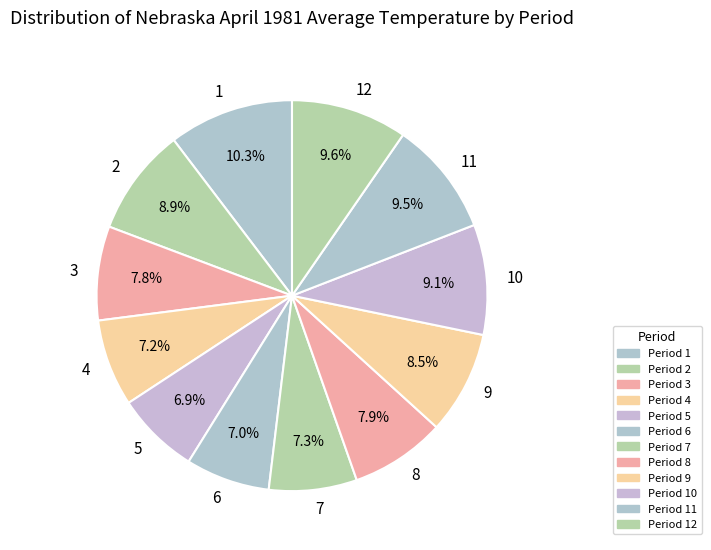

Combined, do 8 and 11 account for over 50%?

No